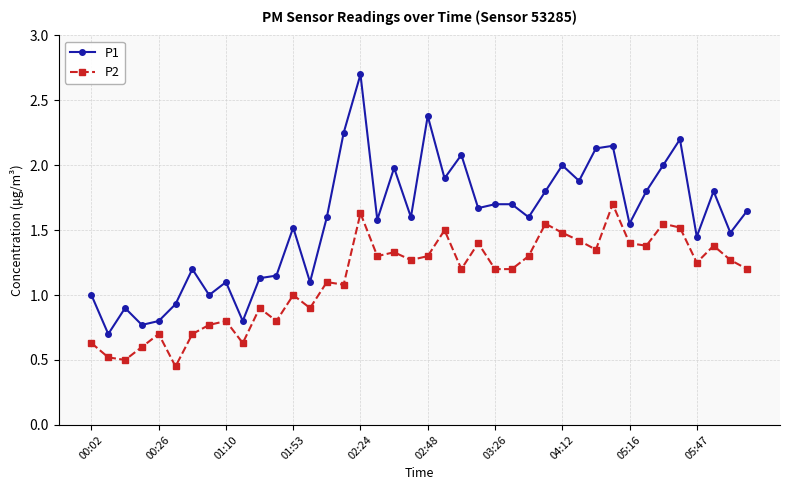

Rank the series by their maximum value, from highest to lowest.

P1, P2